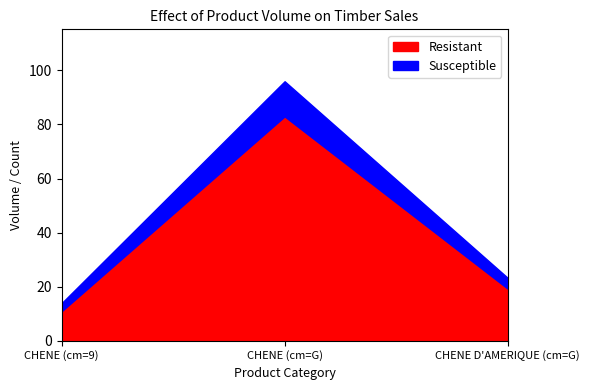

True or false: Resistant has a value of 15.1 at CHENE (cm=9).

False